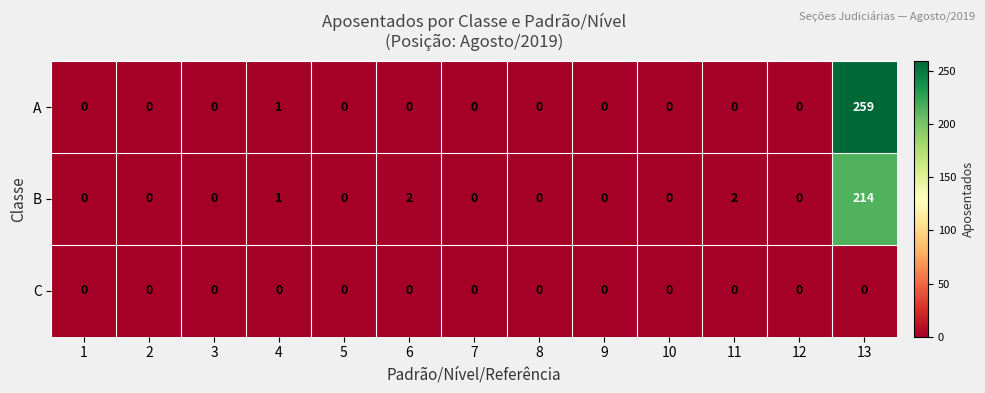

List the series in order of their overall mean, highest first.

A, B, C